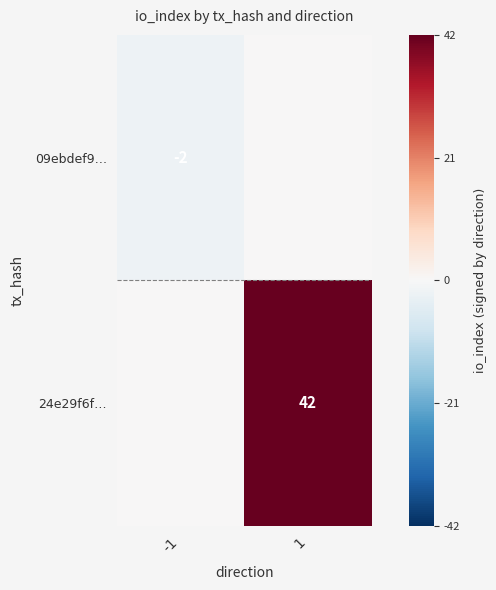

The 24e29f6f… series shows 42 at 1. True or false?

True